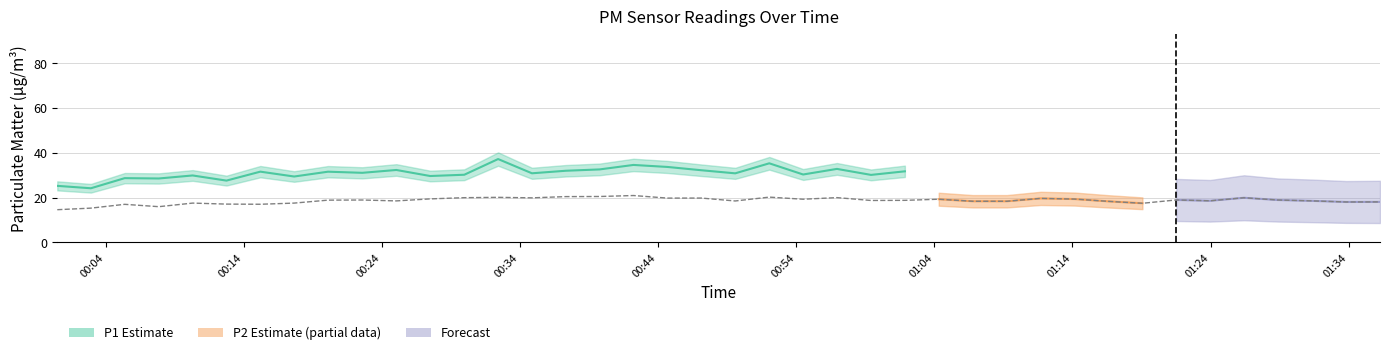

Rank the categories by value from lowest to highest.

2024-01-30T00:00:30, 2024-01-30T00:02:56, 2024-01-30T00:07:51, 2024-01-30T00:05:23, 2024-01-30T00:15:12, 2024-01-30T00:12:45, 2024-01-30T01:19:04, 2024-01-30T00:10:18, 2024-01-30T00:17:39, 2024-01-30T01:33:49, 2024-01-30T01:36:16, 2024-01-30T01:16:36, 2024-01-30T01:06:47, 2024-01-30T01:09:15, 2024-01-30T00:49:35, 2024-01-30T00:25:03, 2024-01-30T01:31:19, 2024-01-30T01:23:58, 2024-01-30T00:59:25, 2024-01-30T01:01:52, 2024-01-30T00:20:06, 2024-01-30T00:22:35, 2024-01-30T01:28:52, 2024-01-30T01:21:31, 2024-01-30T00:54:30, 2024-01-30T01:04:19, 2024-01-30T01:14:09, 2024-01-30T00:27:30, 2024-01-30T01:11:42, 2024-01-30T00:44:41, 2024-01-30T00:47:08, 2024-01-30T00:34:52, 2024-01-30T01:26:25, 2024-01-30T00:29:58, 2024-01-30T00:56:57, 2024-01-30T00:32:25, 2024-01-30T00:52:03, 2024-01-30T00:37:19, 2024-01-30T00:39:46, 2024-01-30T00:42:13